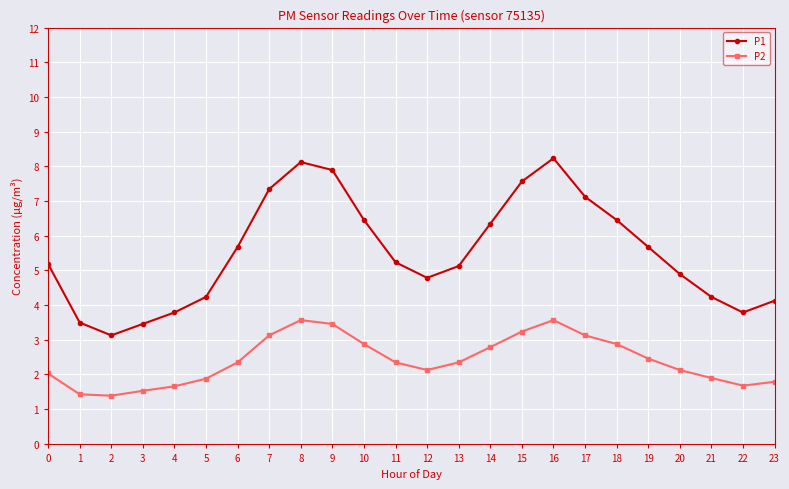

What are all the series names shown in the legend?

P1, P2